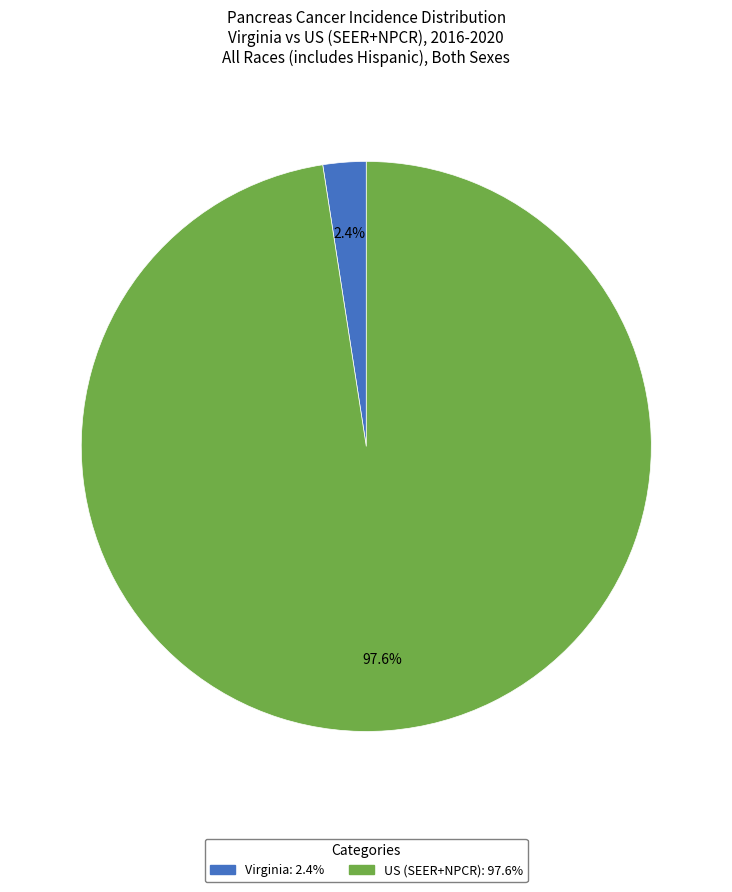

To the nearest percent, what percentage of the pie is US (SEER+NPCR)?

98%